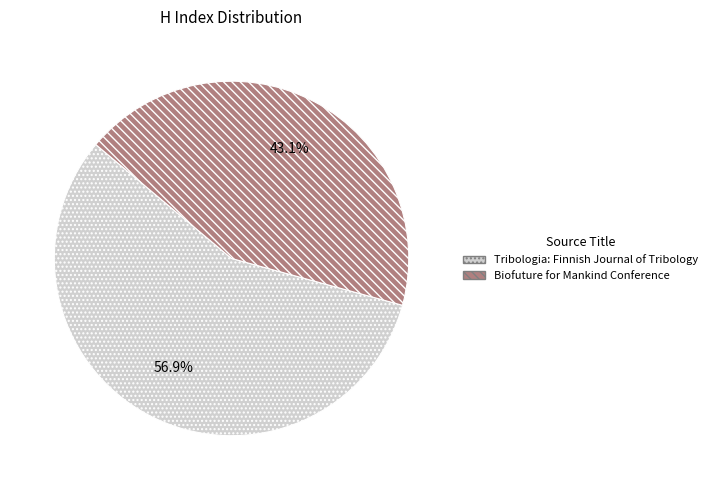

How many slices are in this pie chart?

2